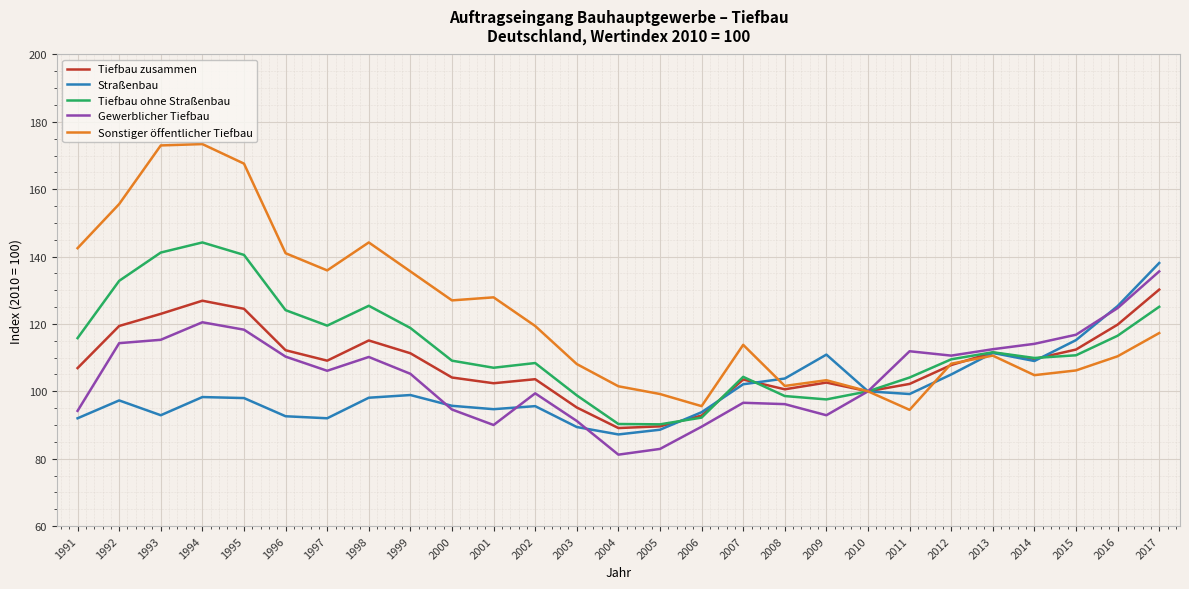

What is the average value of the Tiefbau zusammen series?

108.3